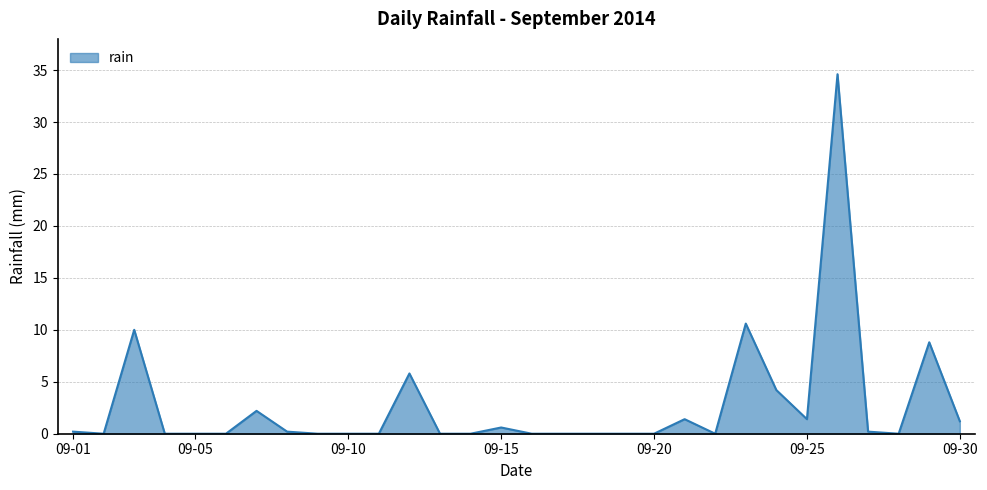

Reading right to left, what are all the values shown in this chart?

1.2	8.8	0.0	0.2	34.6	1.4	4.2	10.6	0.0	1.4	0.0	0.0	0.0	0.0	0.0	0.6	0.0	0.0	5.8	0.0	0.0	0.0	0.2	2.2	0.0	0.0	0.0	10.0	0.0	0.2